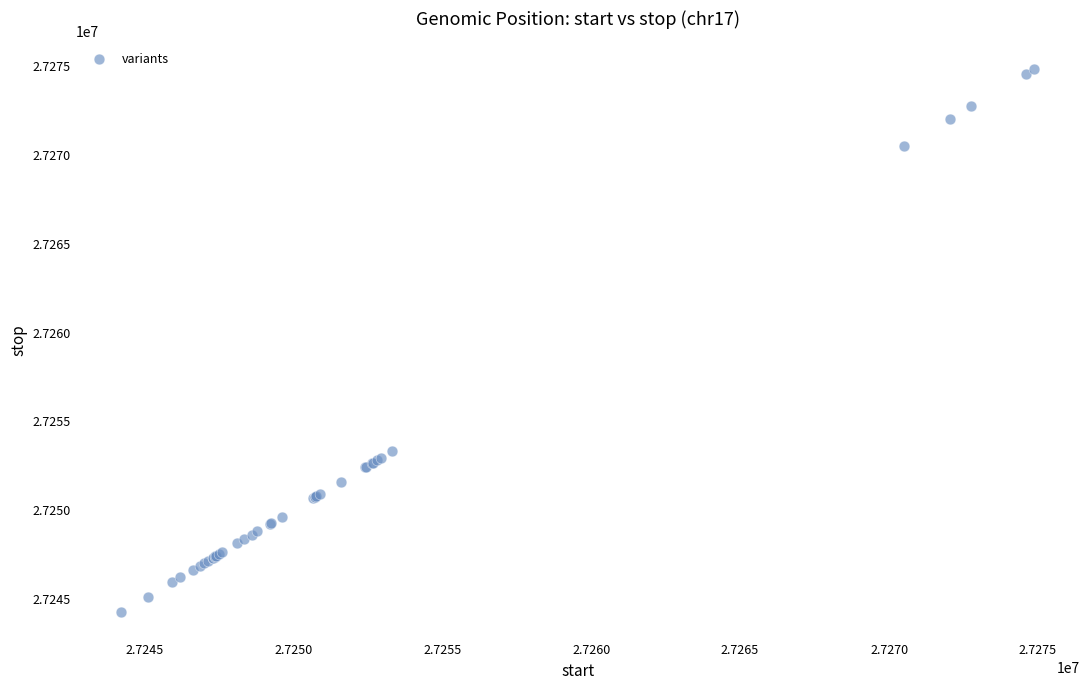

What Y value in the scatter plot is closest to 27259554?

27253314